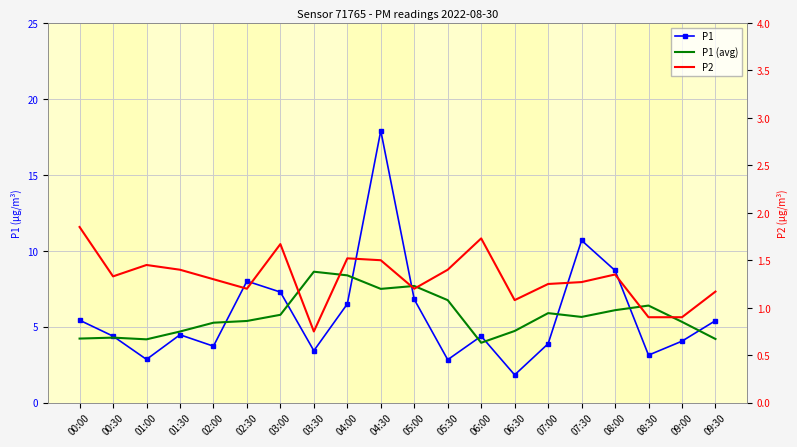

What is the approximate value of P2 at 07:00?

1.2